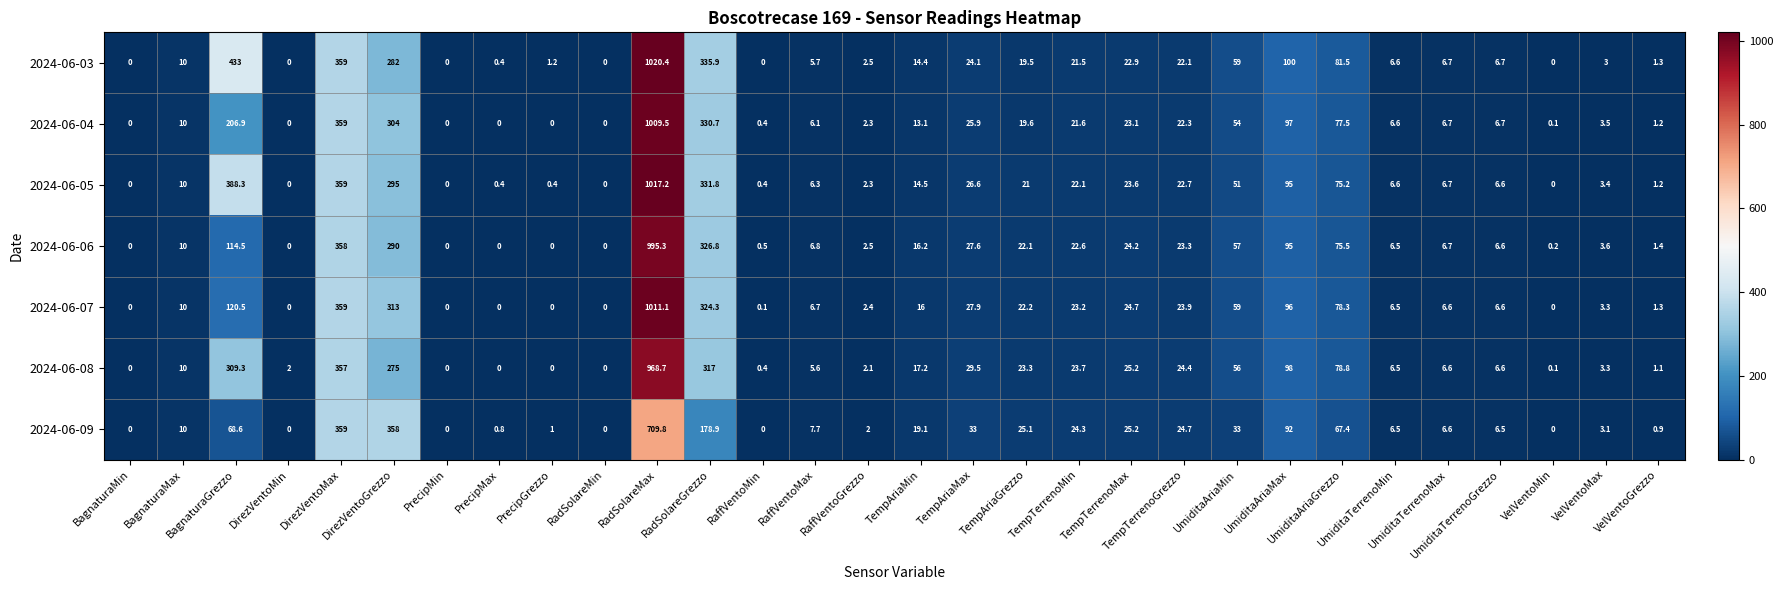

What is the average value of the 2024-06-07 series?

84.8